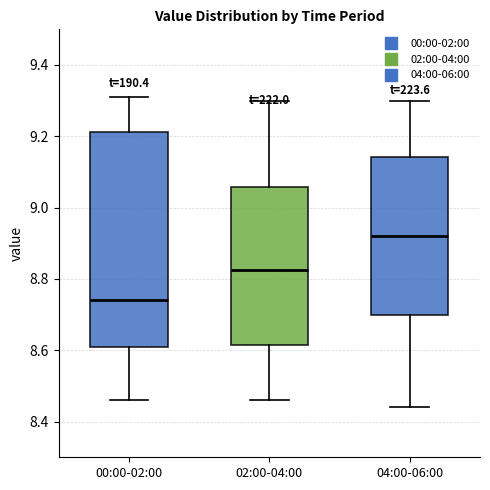

Reading left to right, transcribe this box plot: for each box, give where its median line is, the range the box spans, and where its two whiskers end, as read against the y-axis. The values are not printed on the chart, so give them approximately, as read against the axis.

00:00-02:00: median 8.74, box 8.62 to 9.22, whiskers 8.46 to 9.32
02:00-04:00: median 8.82, box 8.62 to 9.06, whiskers 8.46 to 9.30
04:00-06:00: median 8.92, box 8.70 to 9.14, whiskers 8.44 to 9.30